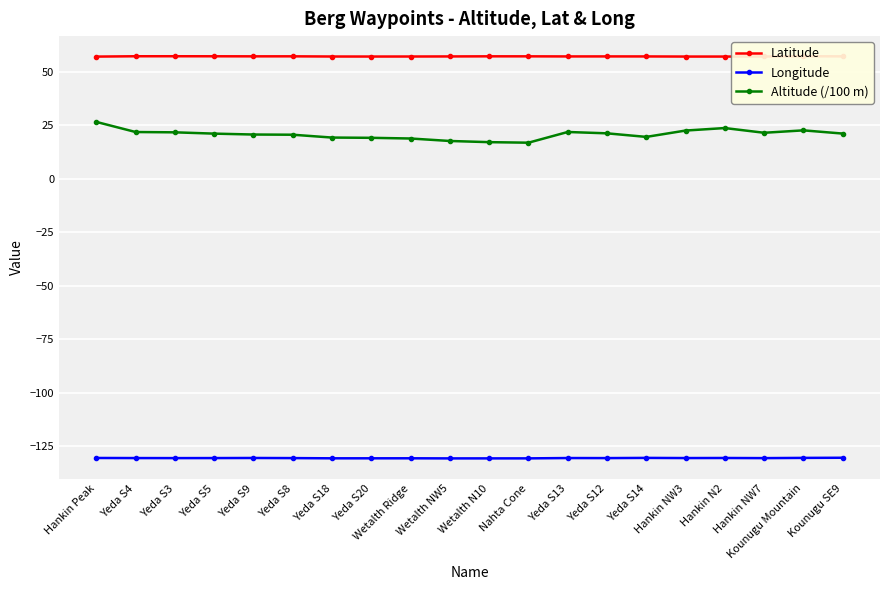

True or false: Latitude and Longitude cross at least once.

False